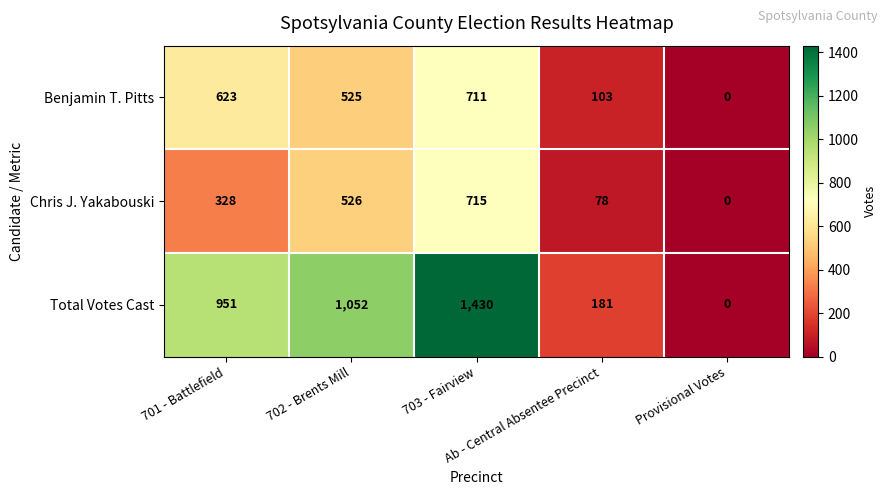

How many Chris J. Yakabouski values are between 78 and 526?

3